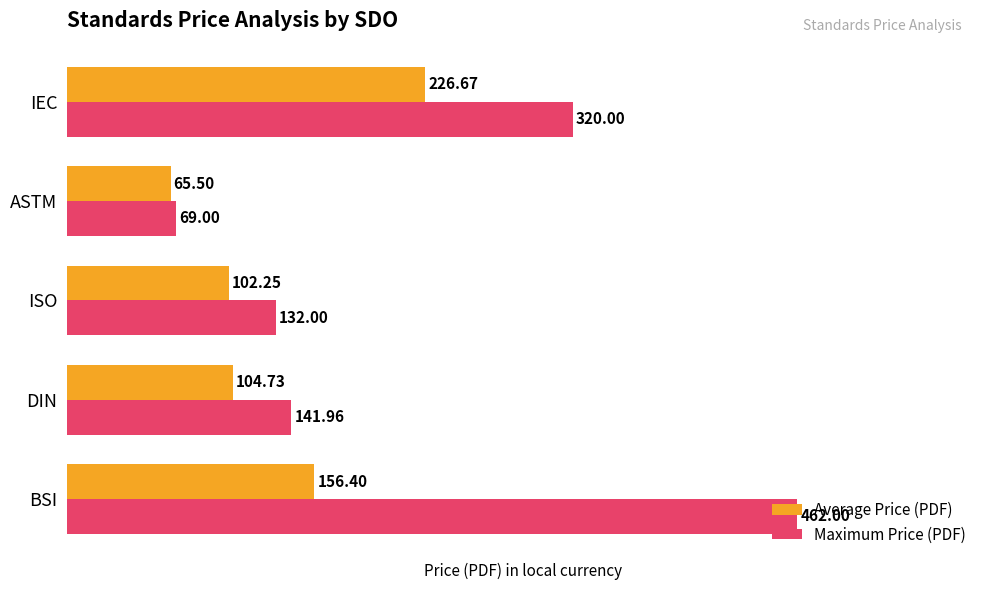

List the labels in order of Maximum Price (PDF) value, smallest first.

ASTM, ISO, DIN, IEC, BSI